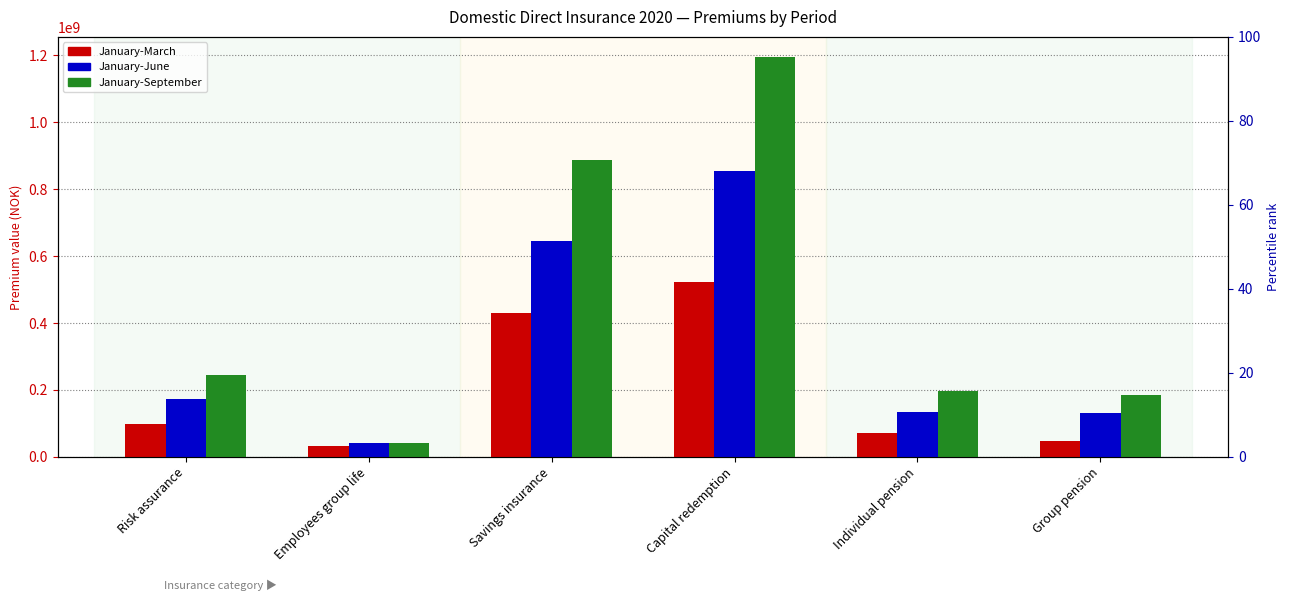

List the labels in order of January-March value, smallest first.

Employees group life, Group pension, Individual pension, Risk assurance, Savings insurance, Capital redemption